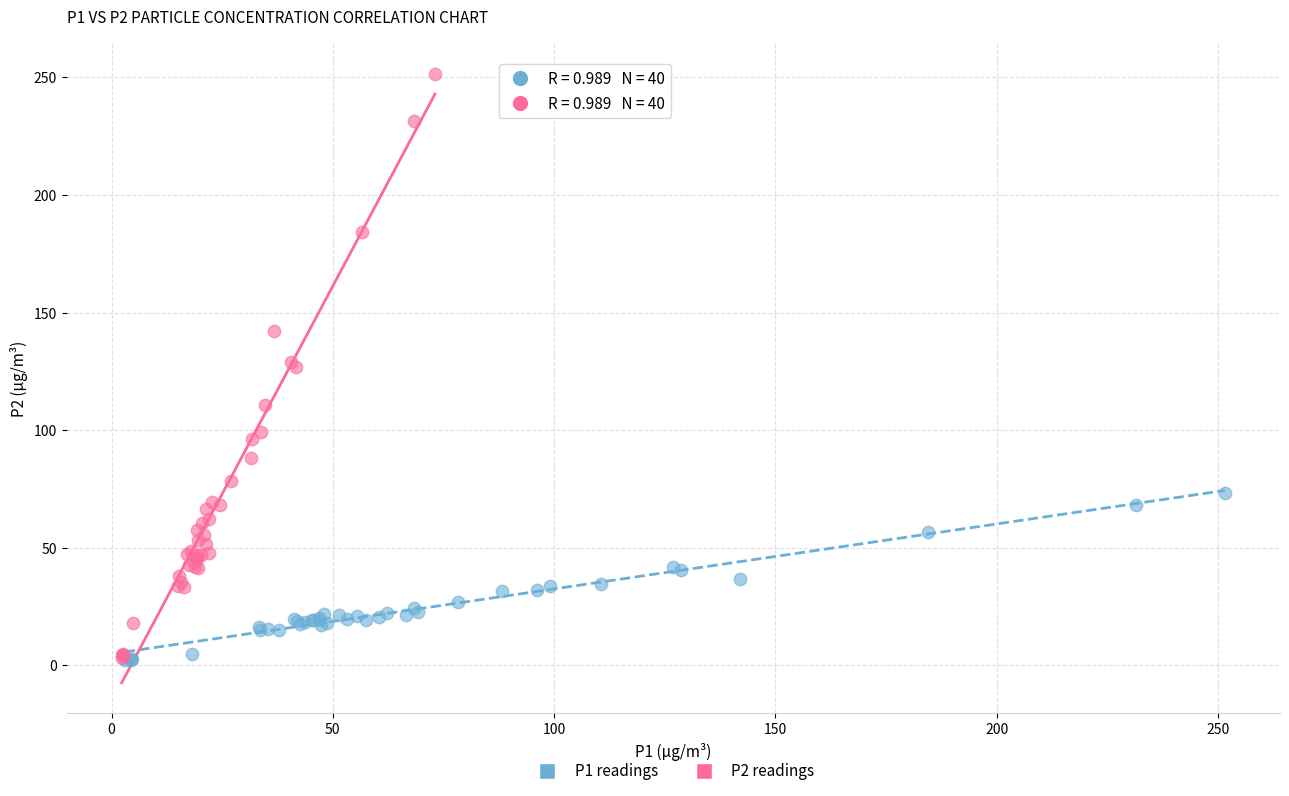

Which series contains the highest Y value?

P2 readings